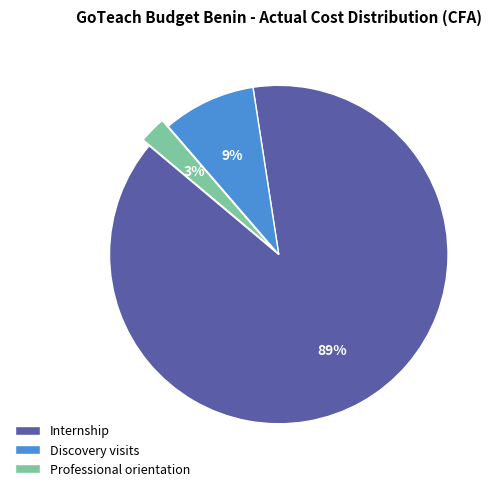

Which slice is the smallest?

Professional orientation